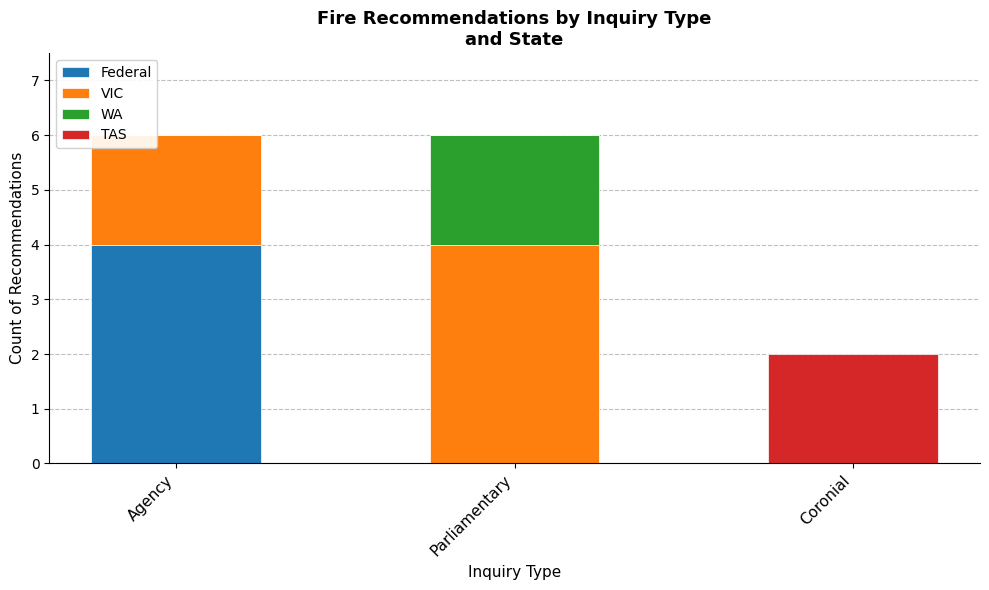

Read the Federal value at Agency.

4